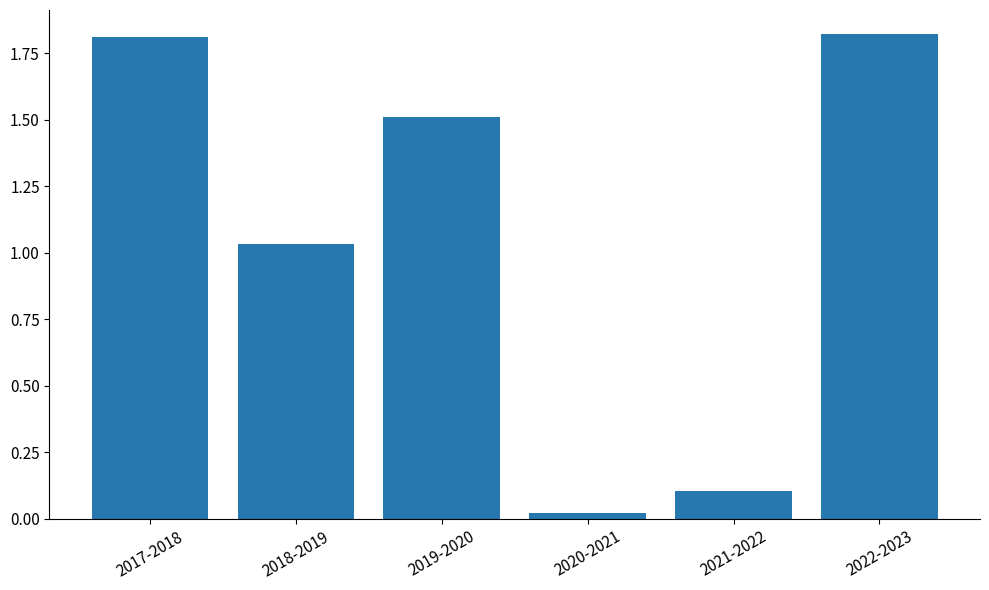

Count the number of categories in the chart.

6